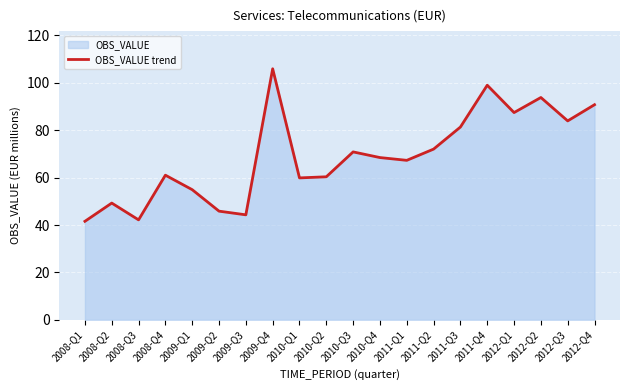

Rank the categories by value from lowest to highest.

2008-Q1, 2008-Q3, 2009-Q3, 2009-Q2, 2008-Q2, 2009-Q1, 2010-Q1, 2010-Q2, 2008-Q4, 2011-Q1, 2010-Q4, 2010-Q3, 2011-Q2, 2011-Q3, 2012-Q3, 2012-Q1, 2012-Q4, 2012-Q2, 2011-Q4, 2009-Q4